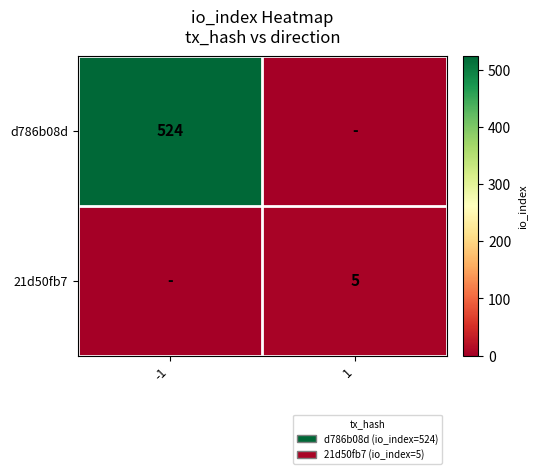

The value of 21d50fb7 at 1 is 5. True or false?

True